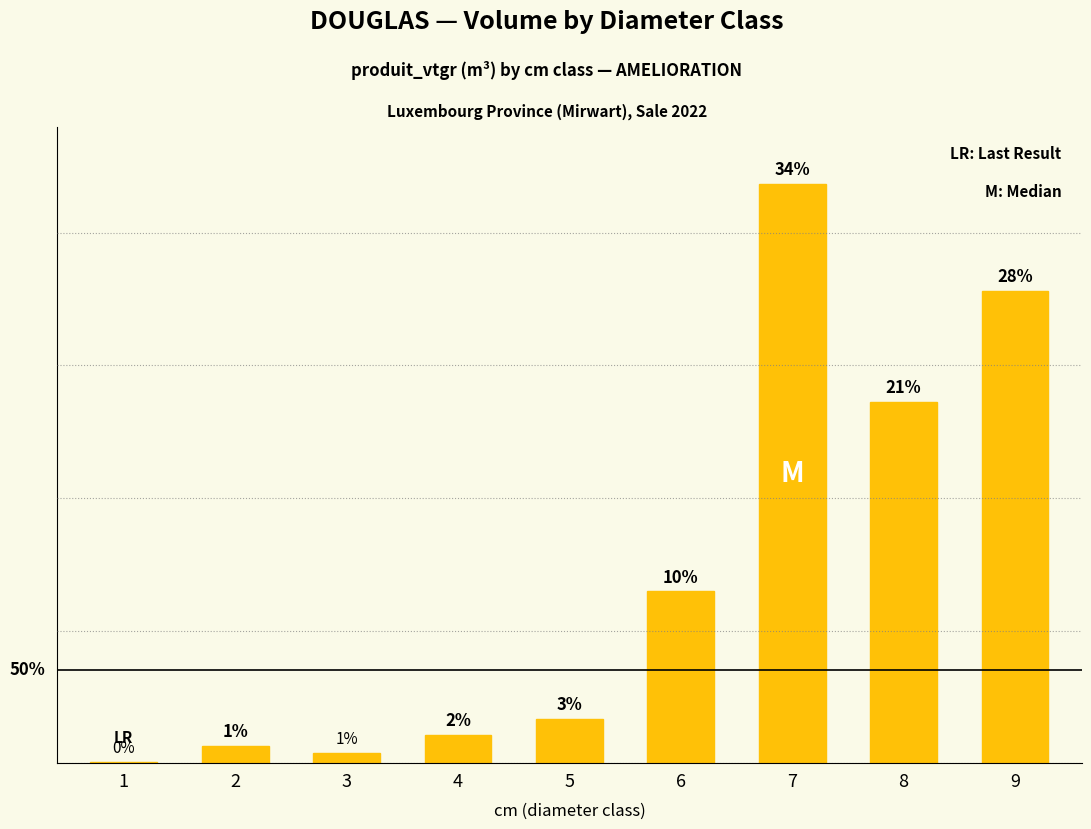

Are the bars horizontal?

No